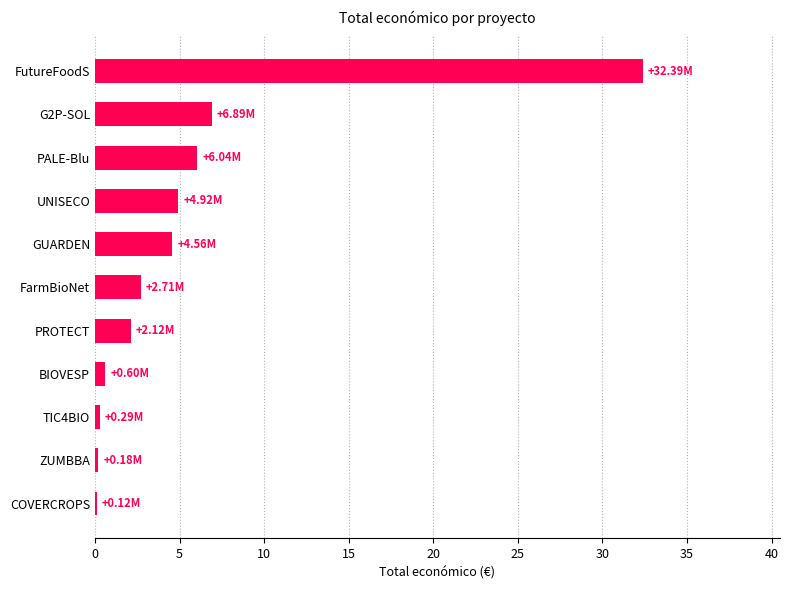

Which has a higher value, G2P-SOL or PROTECT?

G2P-SOL